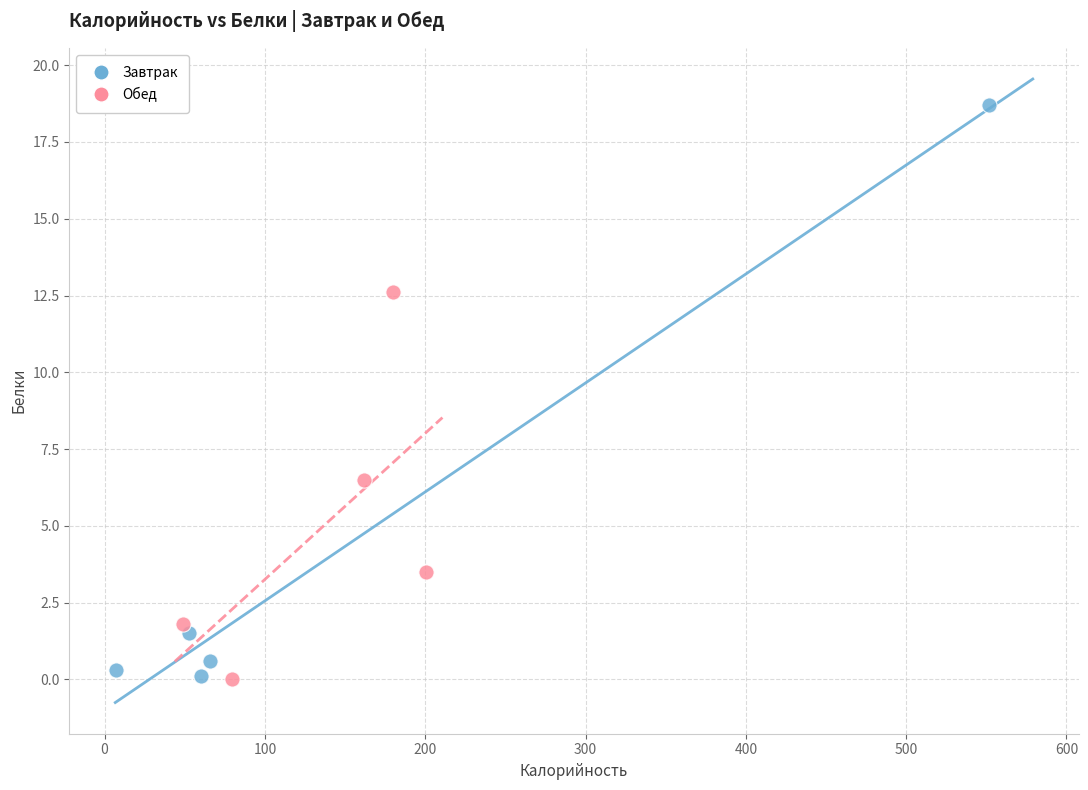

Which series has the widest spread of Y values?

Завтрак